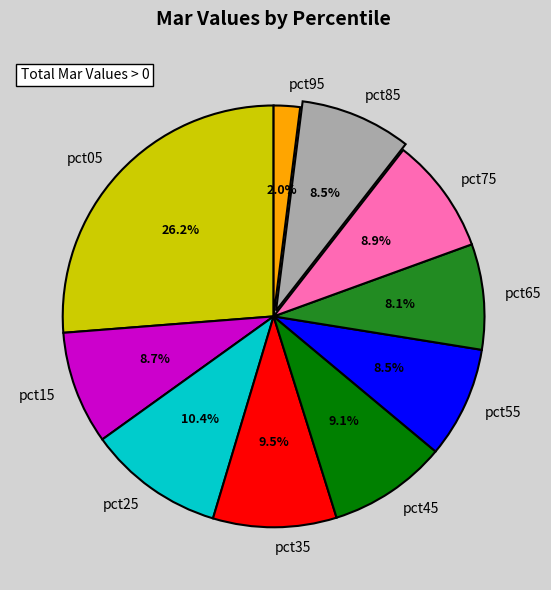

Count the number of slices in the pie.

10